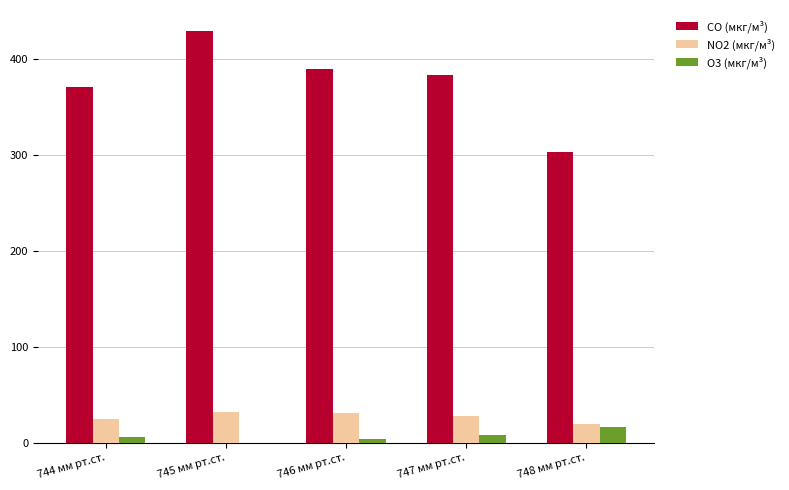

Which series has the largest total across all categories?

CO (мкг/м³)